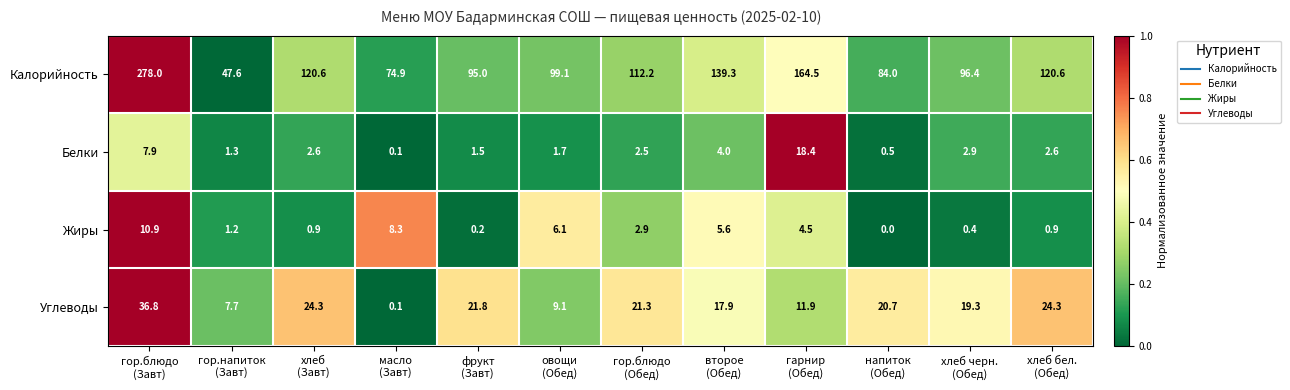

What is the average value of the Жиры series?

3.5